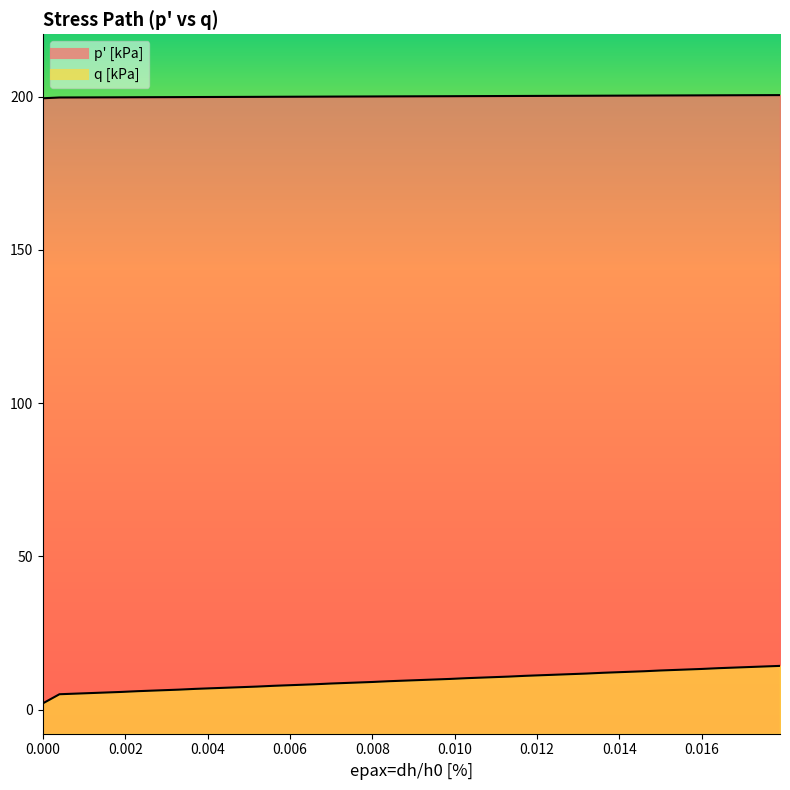

Rank the series by their maximum value, from highest to lowest.

p' [kPa], q [kPa]